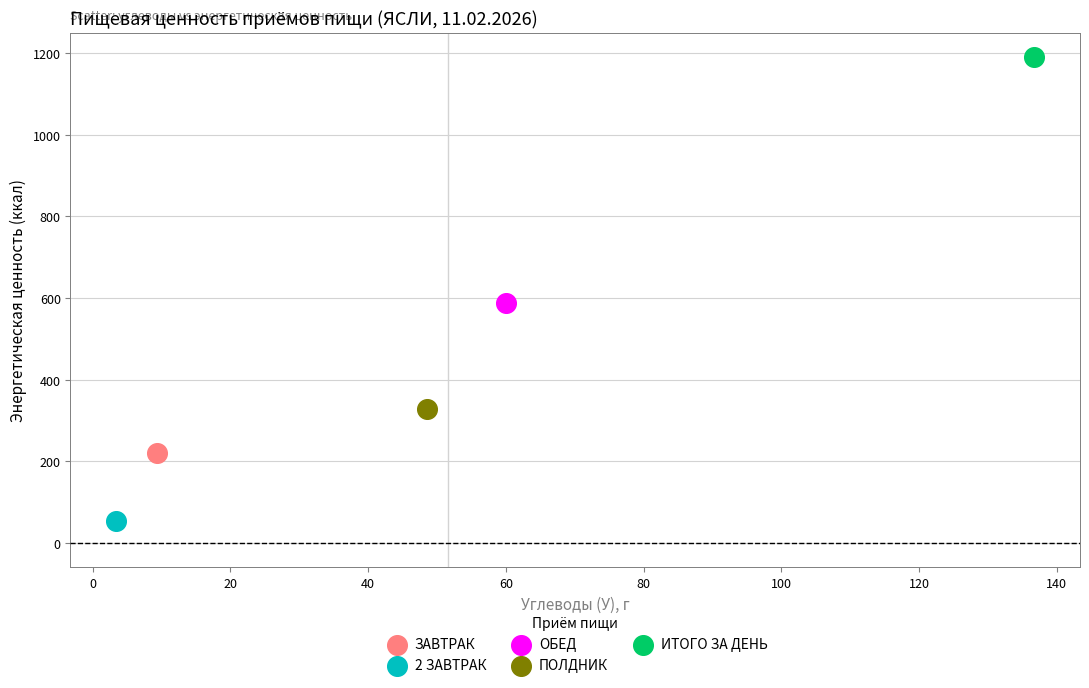

What are all the series names shown in the legend?

ЗАВТРАК, 2 ЗАВТРАК, ОБЕД, ПОЛДНИК, ИТОГО ЗА ДЕНЬ